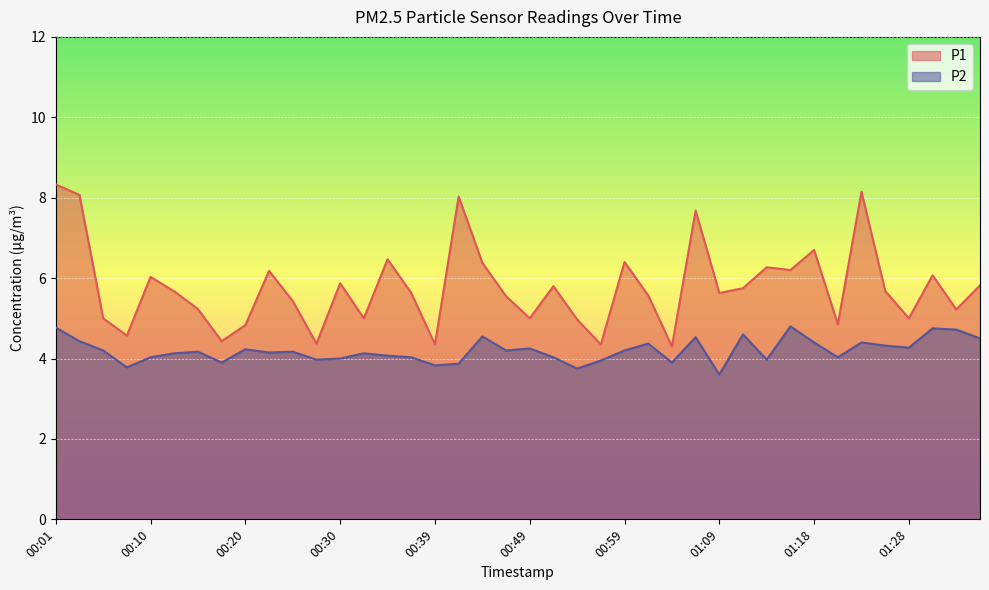

At which category does the chart reach its minimum across all series?

01:09